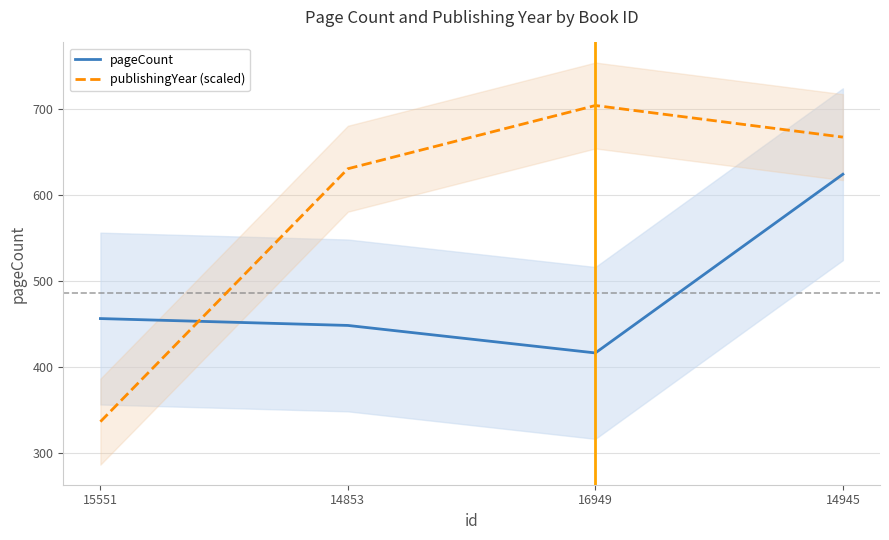

Which series has the largest range (max minus min)?

publishingYear (scaled)